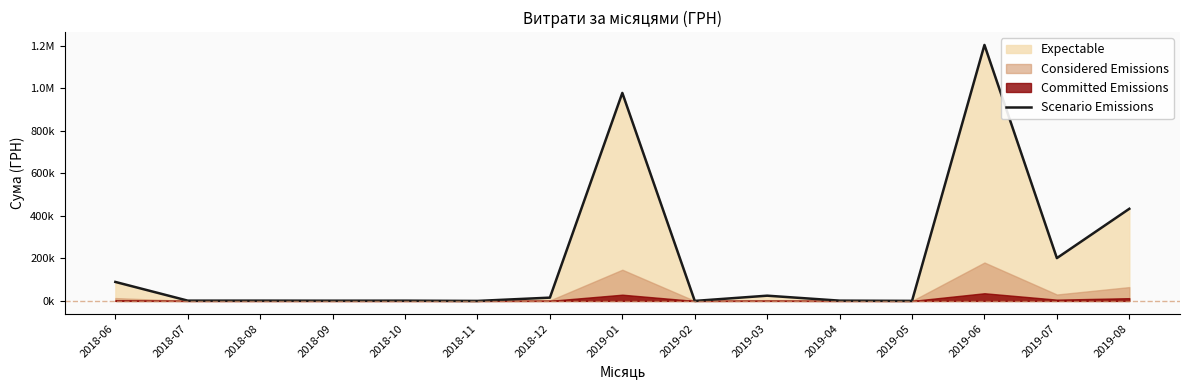

True or false: the data shows 89339.7 at 2018-06.

True